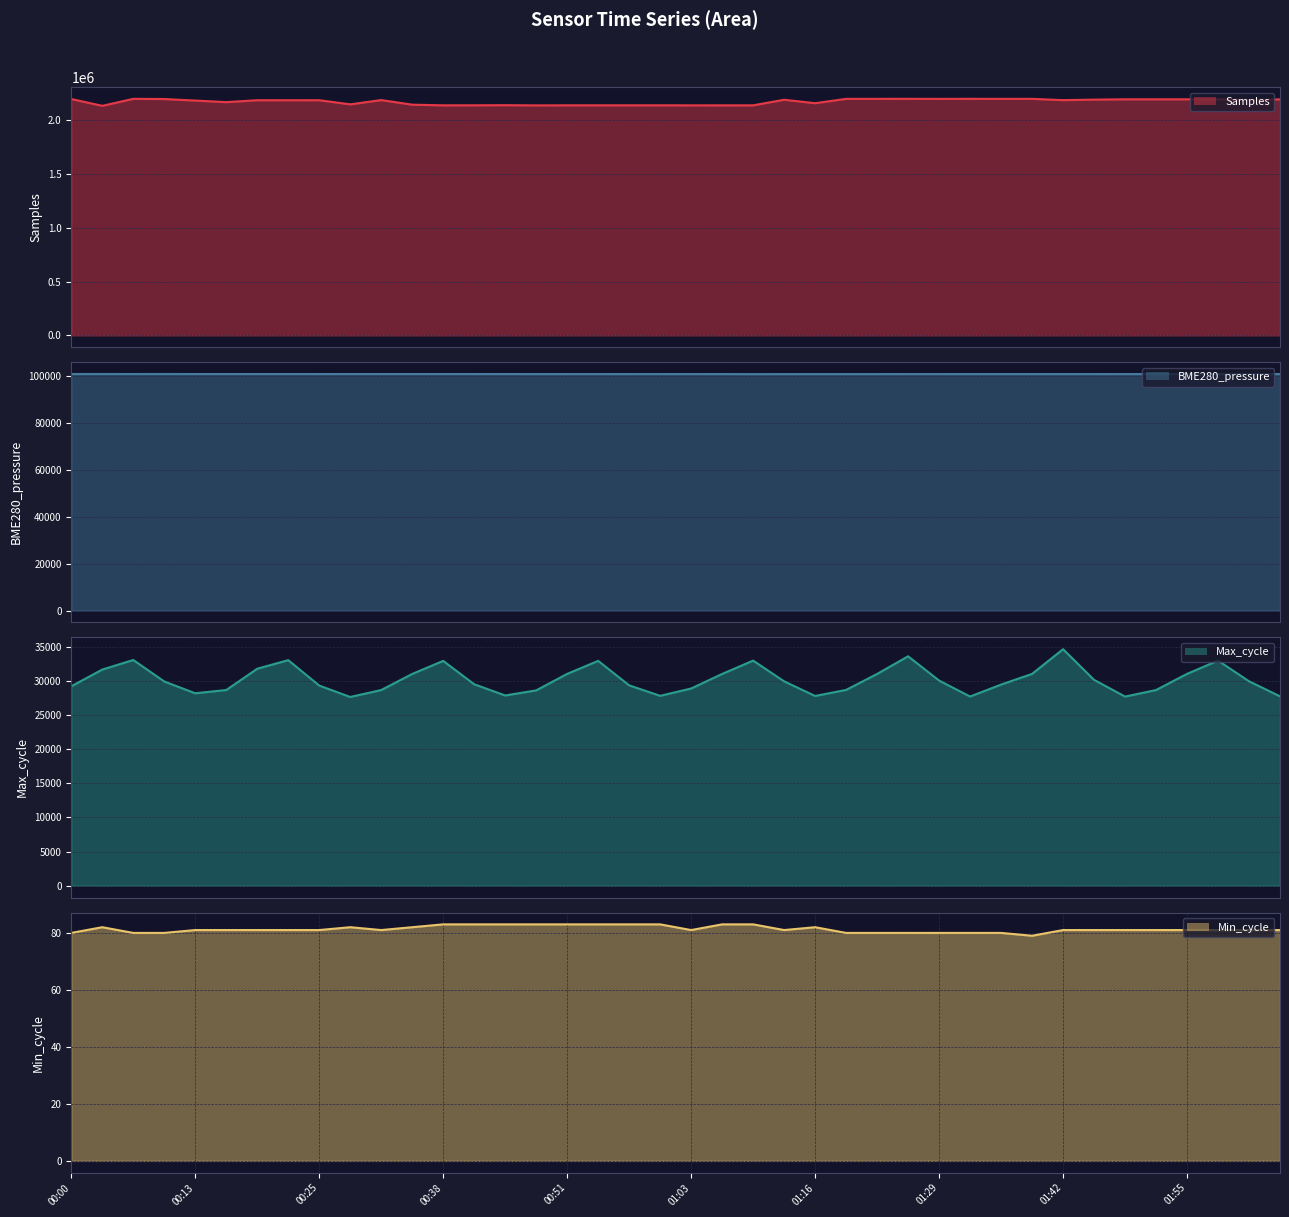

What are all the series names shown in the legend?

Samples line, BME280_pressure line, Max_cycle line, Min_cycle line